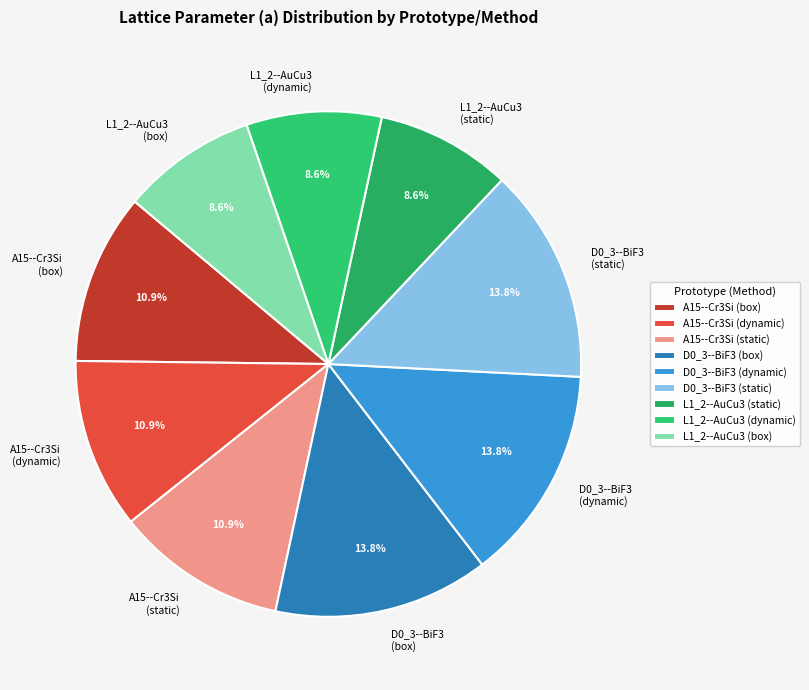

What portion of the pie excludes A15--Cr3Si (box)?

89.1%